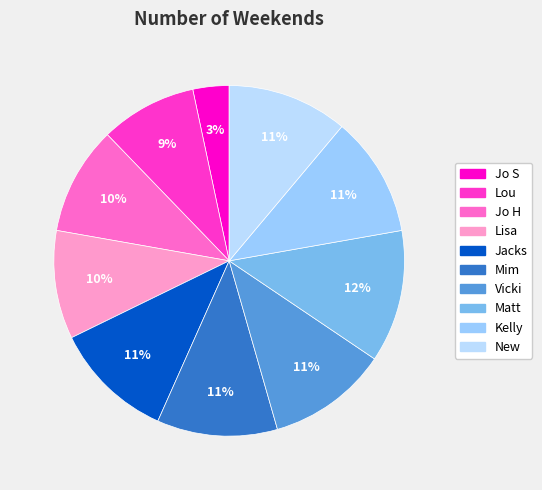

To the nearest percent, what is the difference between the largest and smallest slice percentages?

9%